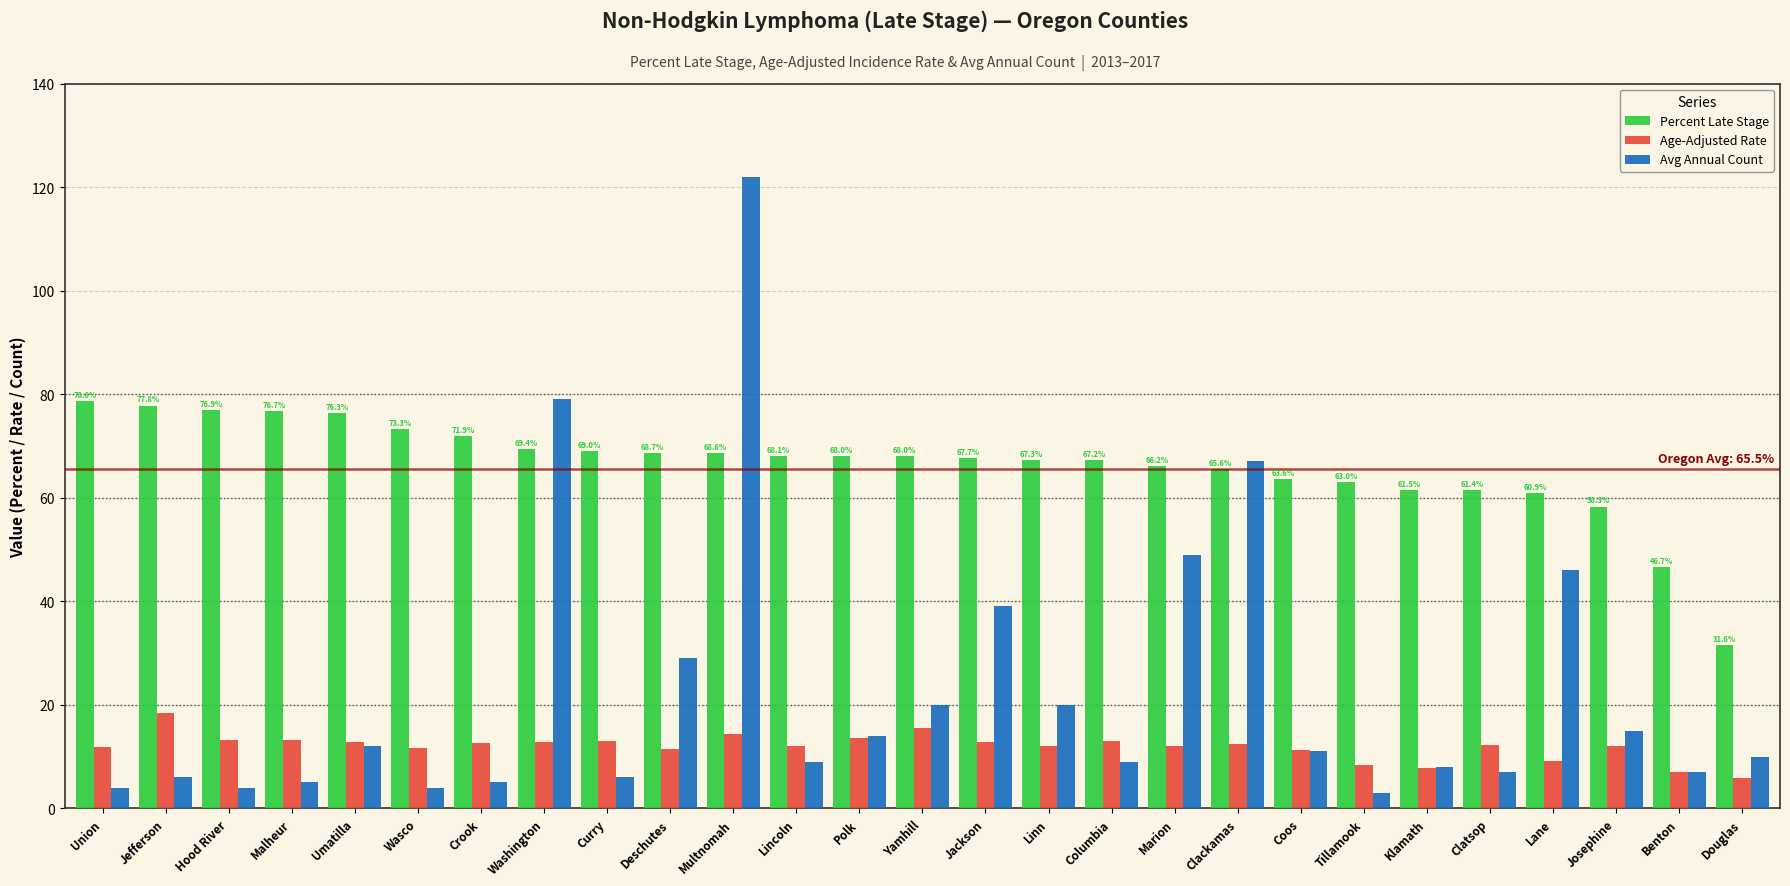

Are the bars grouped side by side (vs. stacked)?

Yes